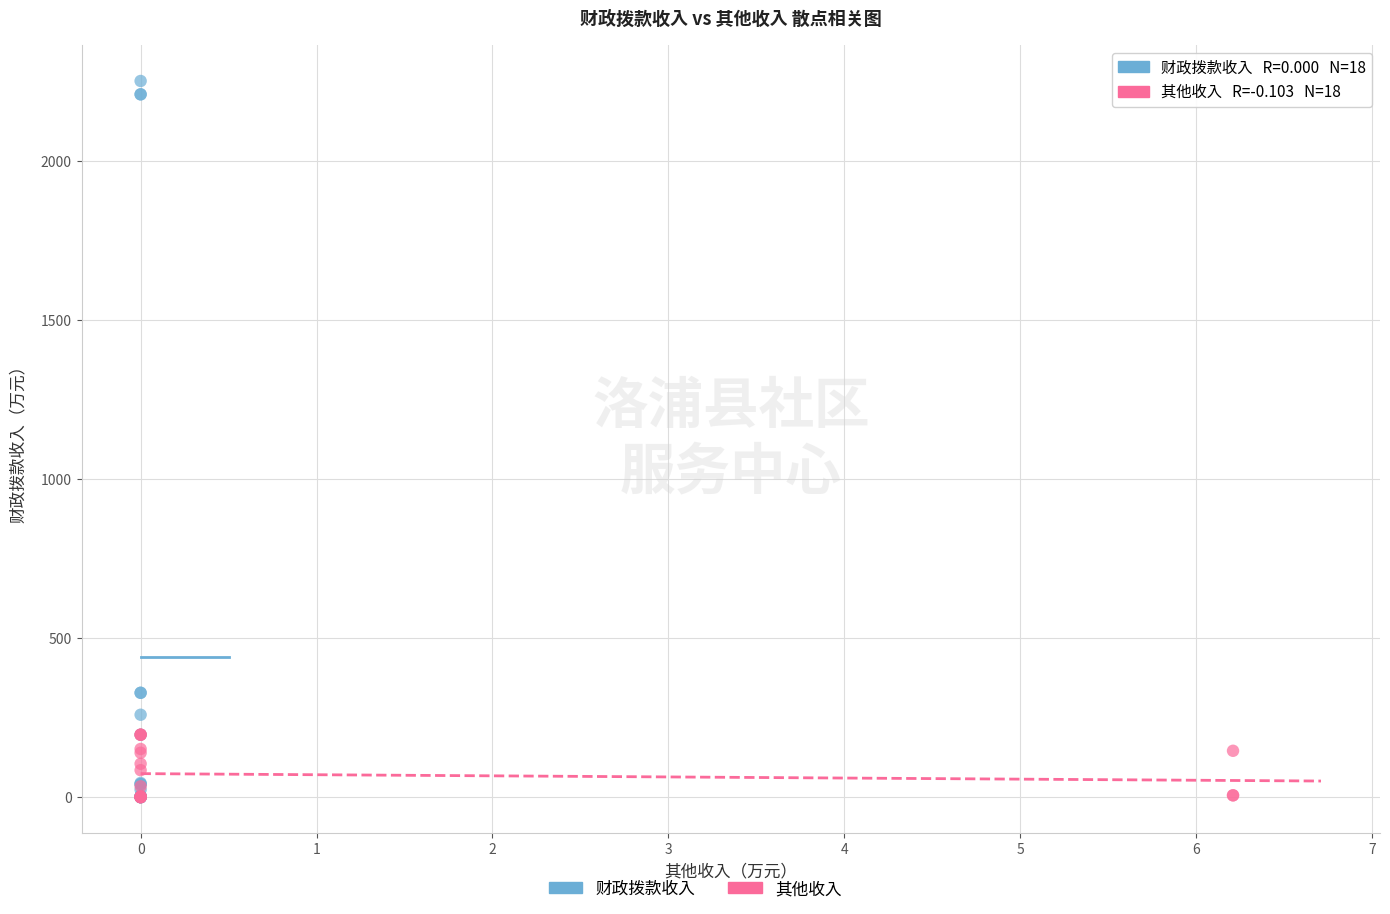

Which series reaches the maximum Y coordinate?

财政拨款收入